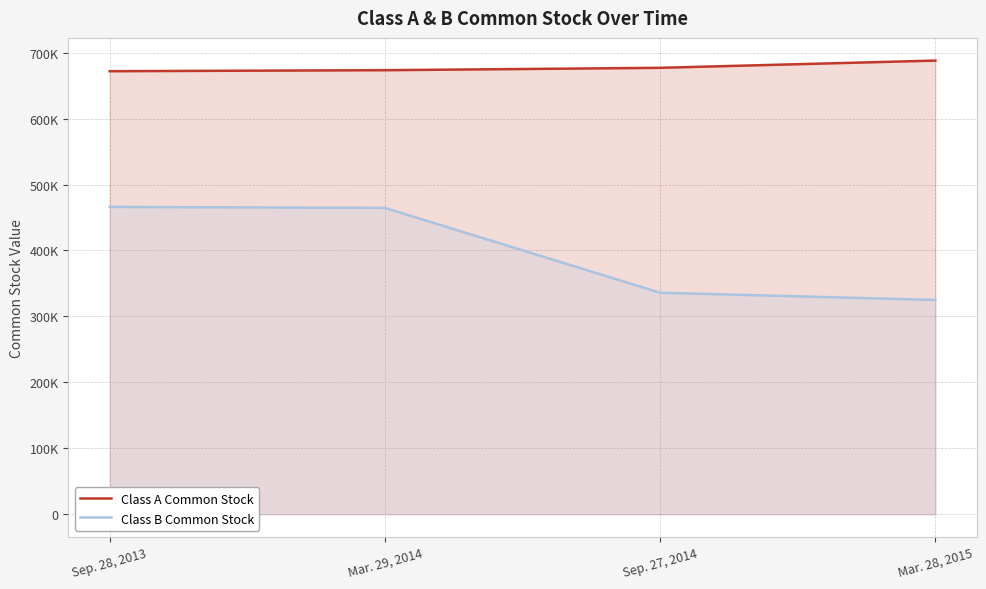

Read the Class B Common Stock value at Mar. 29, 2014.

464562